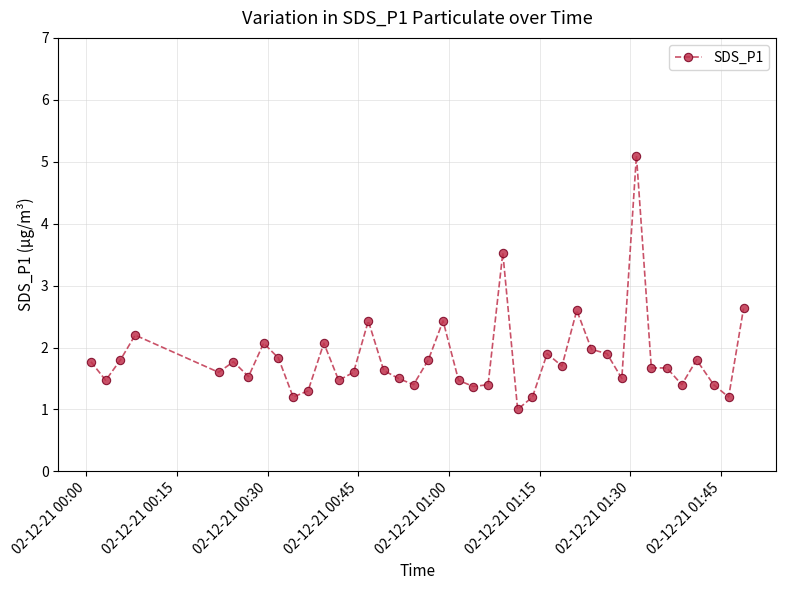

True or false: the data has more than 2 interior local peaks.

True